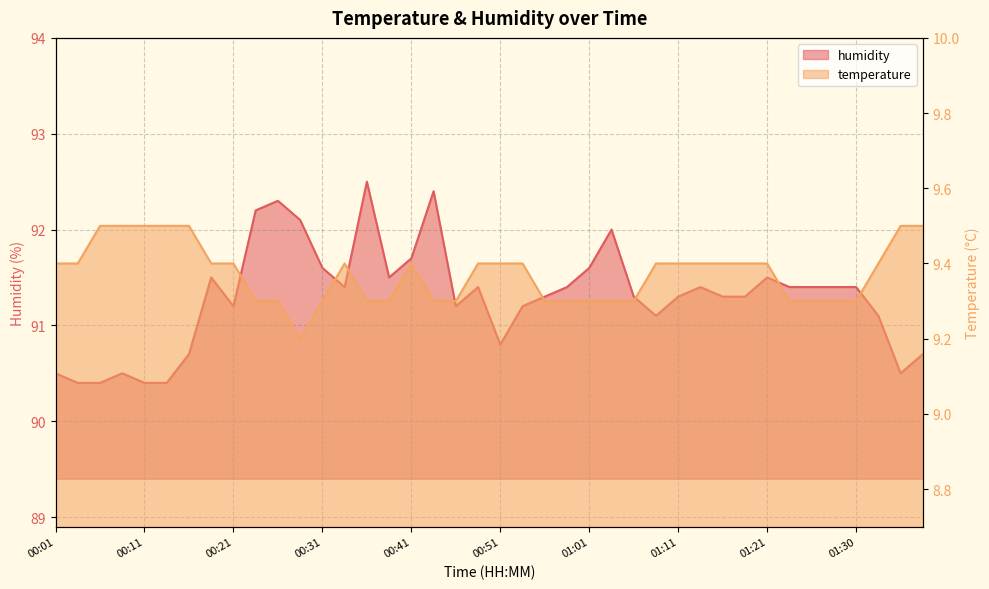

Which series has the widest spread of values?

humidity